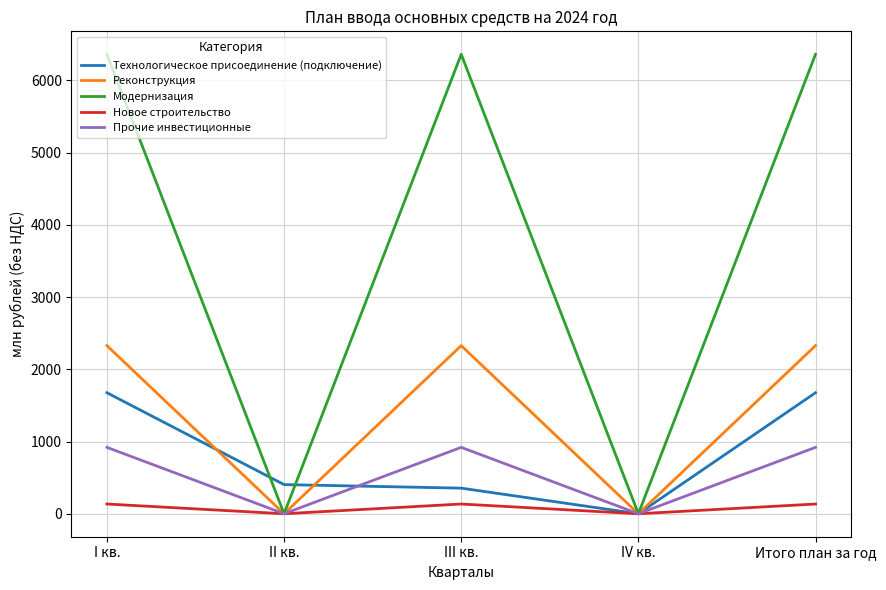

Which series has the widest spread of values?

Модернизация